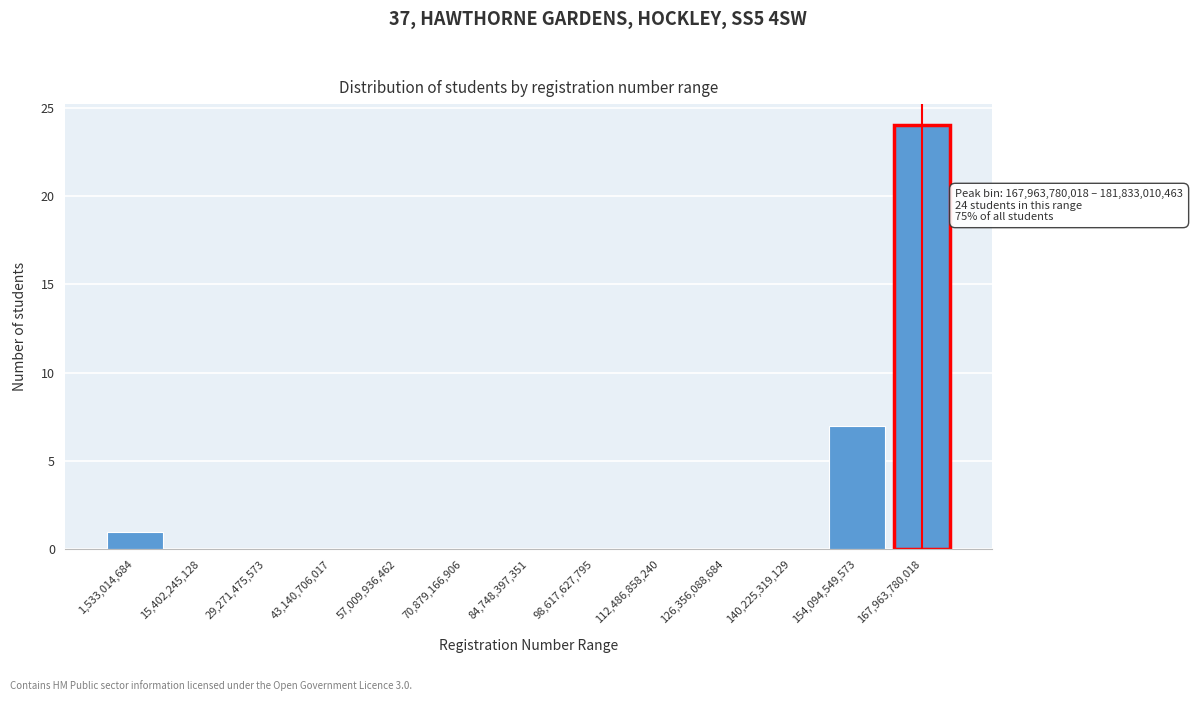

Reading left to right, list all the values displayed in this chart.

1,533,014,684=1	15,402,245,128=0	29,271,475,573=0	43,140,706,017=0	57,009,936,462=0	70,879,166,906=0	84,748,397,351=0	98,617,627,795=0	112,486,858,240=0	126,356,088,684=0	140,225,319,129=0	154,094,549,573=7	167,963,780,018=24